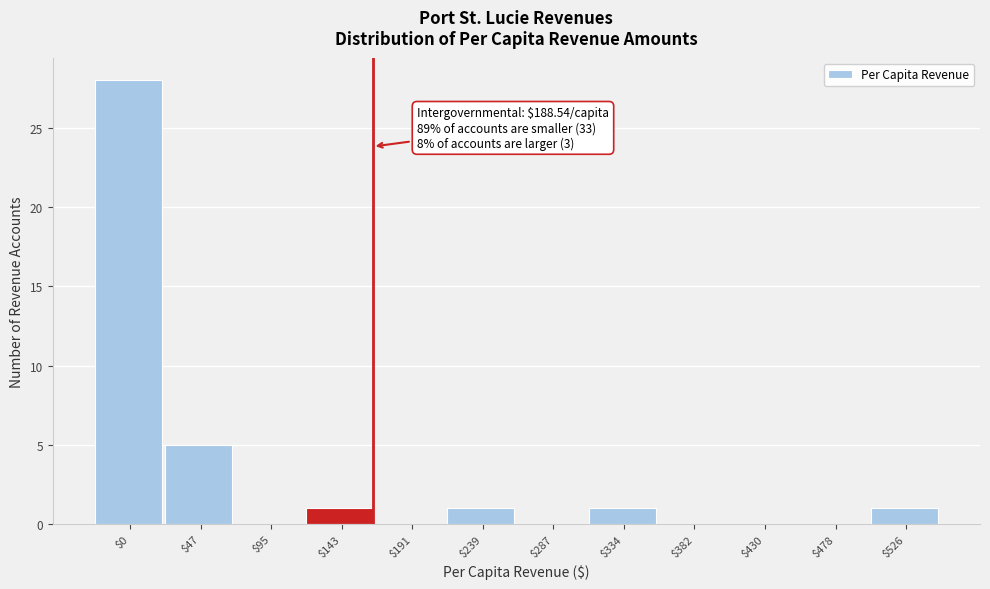

Is it true that the value at $334 is 1?

True